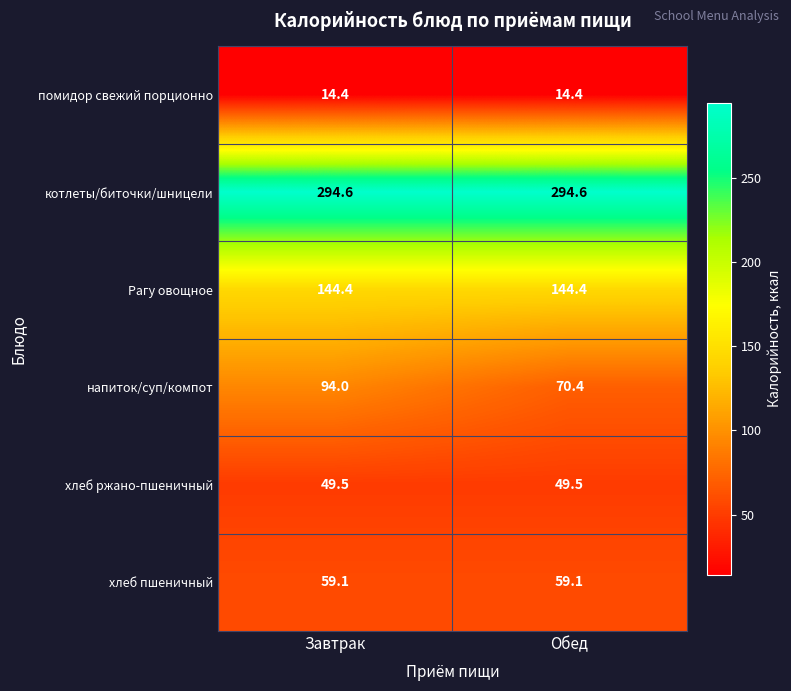

At how many categories does at least one series exceed 152?

2